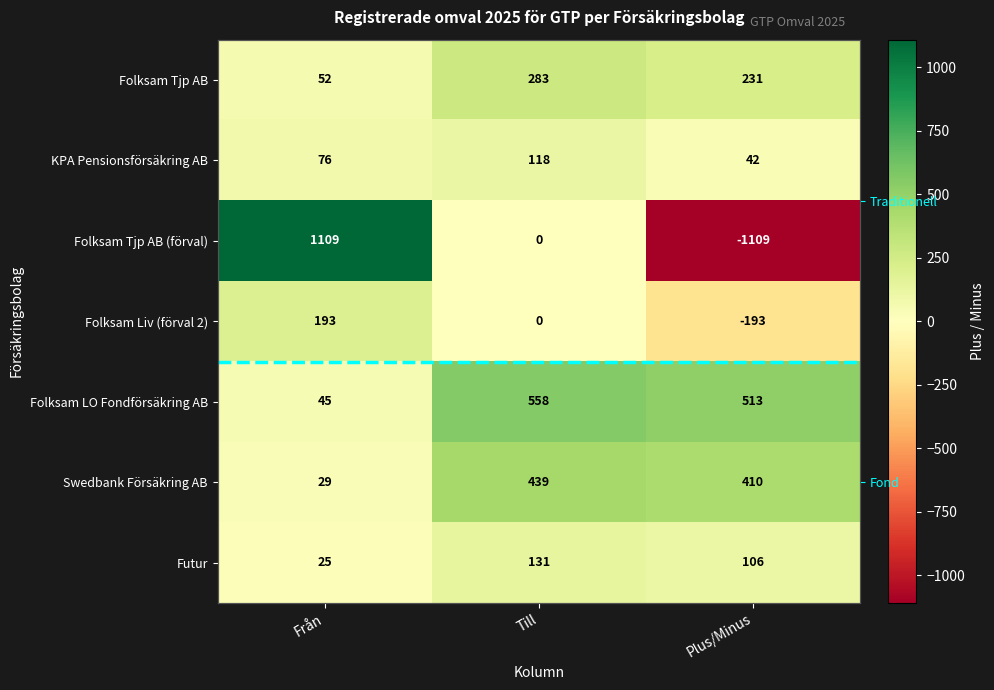

How many negative values does the Folksam Liv (förval 2) series have?

1